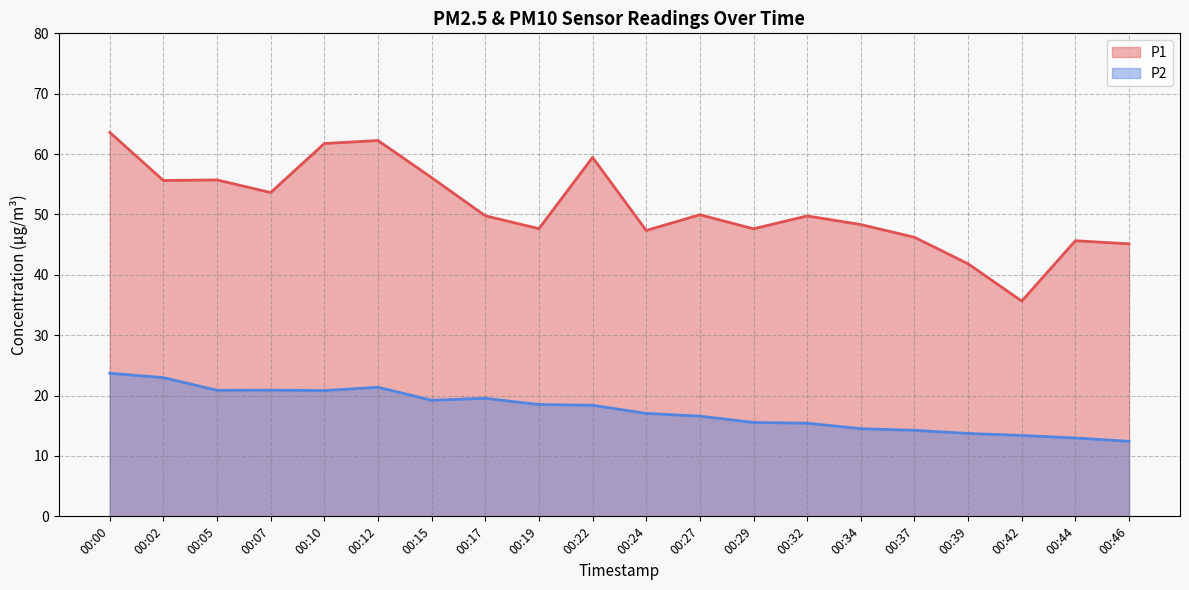

Which series changed the most between 00:29 and 00:34?

P2